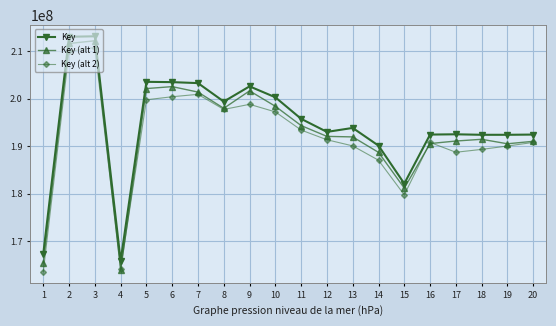

At which category is the sum across all series the highest?

3